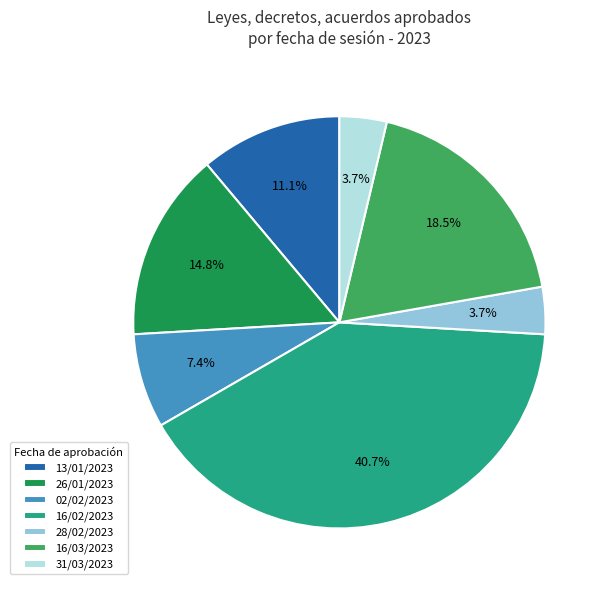

Which slice is the largest?

16/02/2023